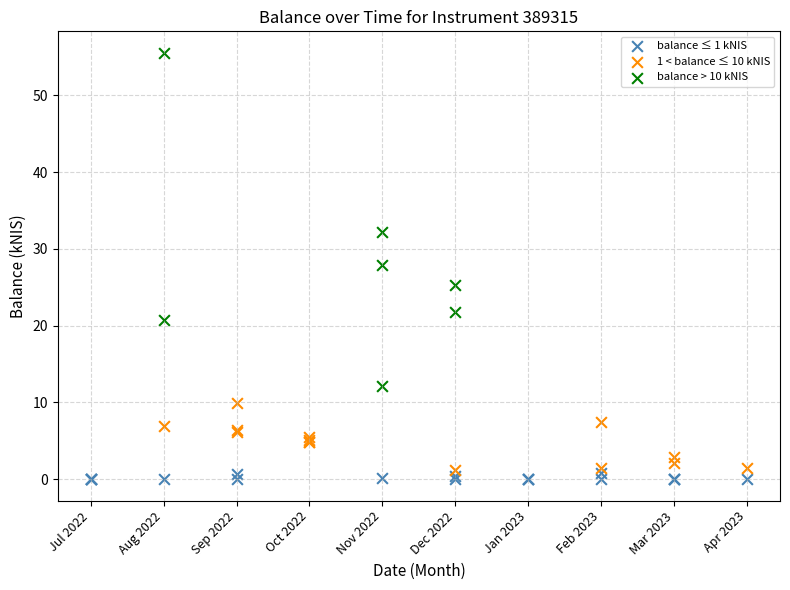

Which series reaches the maximum Y coordinate?

balance > 10 kNIS